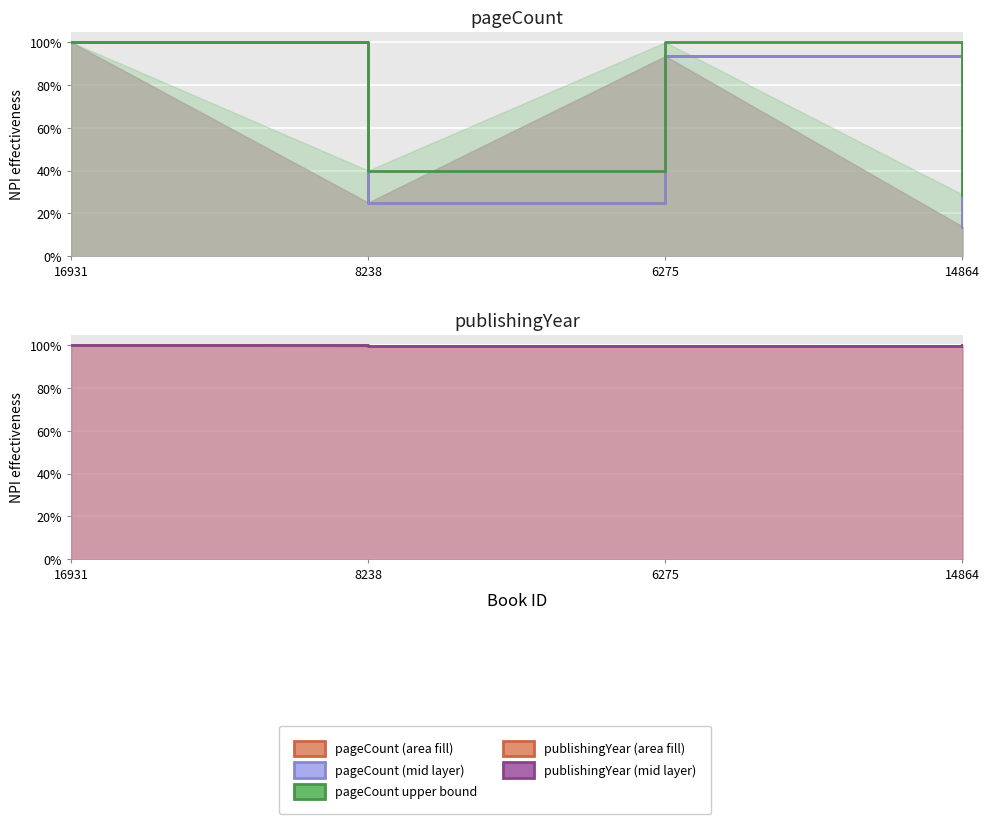

What is the sum of all publishingYear (area)_line values?

399.1